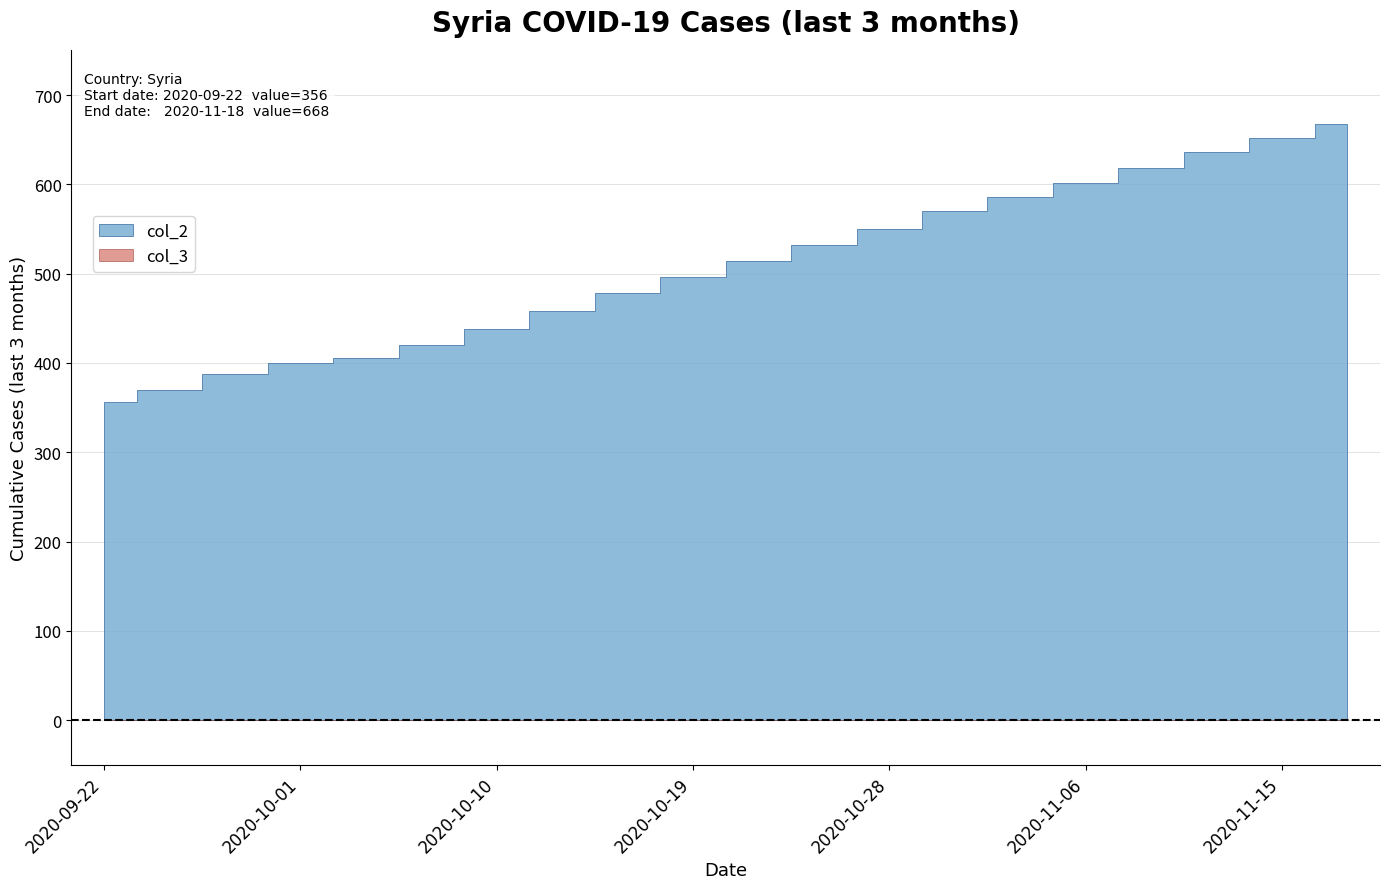

What is the label of the 10th point from the left?

2020-10-19